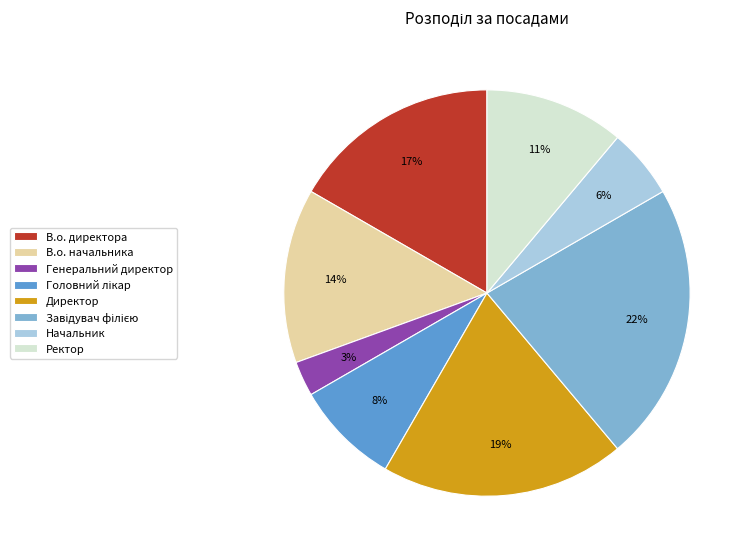

Do Директор and Начальник together represent more than half of the pie?

No